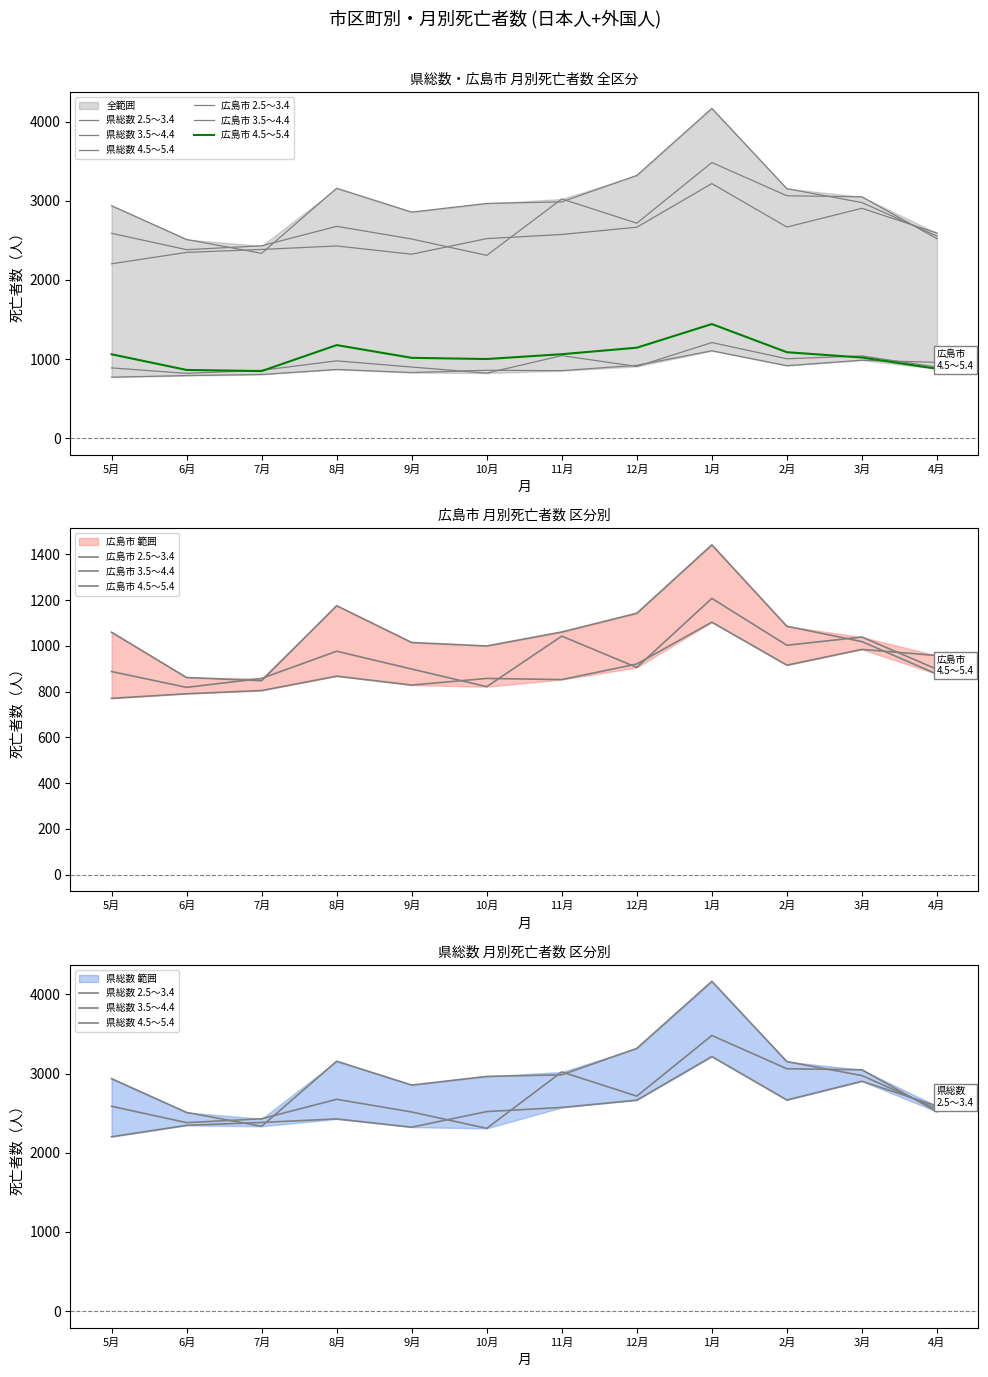

Reading left to right, extract all data points from this chart.

県総数 2.5～3.4: 2203	2347	2384	2428	2324	2521	2573	2665	3216	2667	2904	2591
県総数 3.5～4.4: 2588	2381	2430	2676	2516	2309	3022	2716	3482	3062	3049	2520
県総数 4.5～5.4: 2937	2510	2335	3157	2856	2965	2985	3319	4166	3152	2976	2553
広島市 2.5～3.4: 771	791	805	868	829	858	853	921	1104	916	985	958
広島市 3.5～4.4: 888	819	858	977	899	822	1043	906	1208	1003	1039	898
広島市 4.5～5.4: 1060	862	848	1176	1015	1000	1061	1143	1442	1086	1019	877